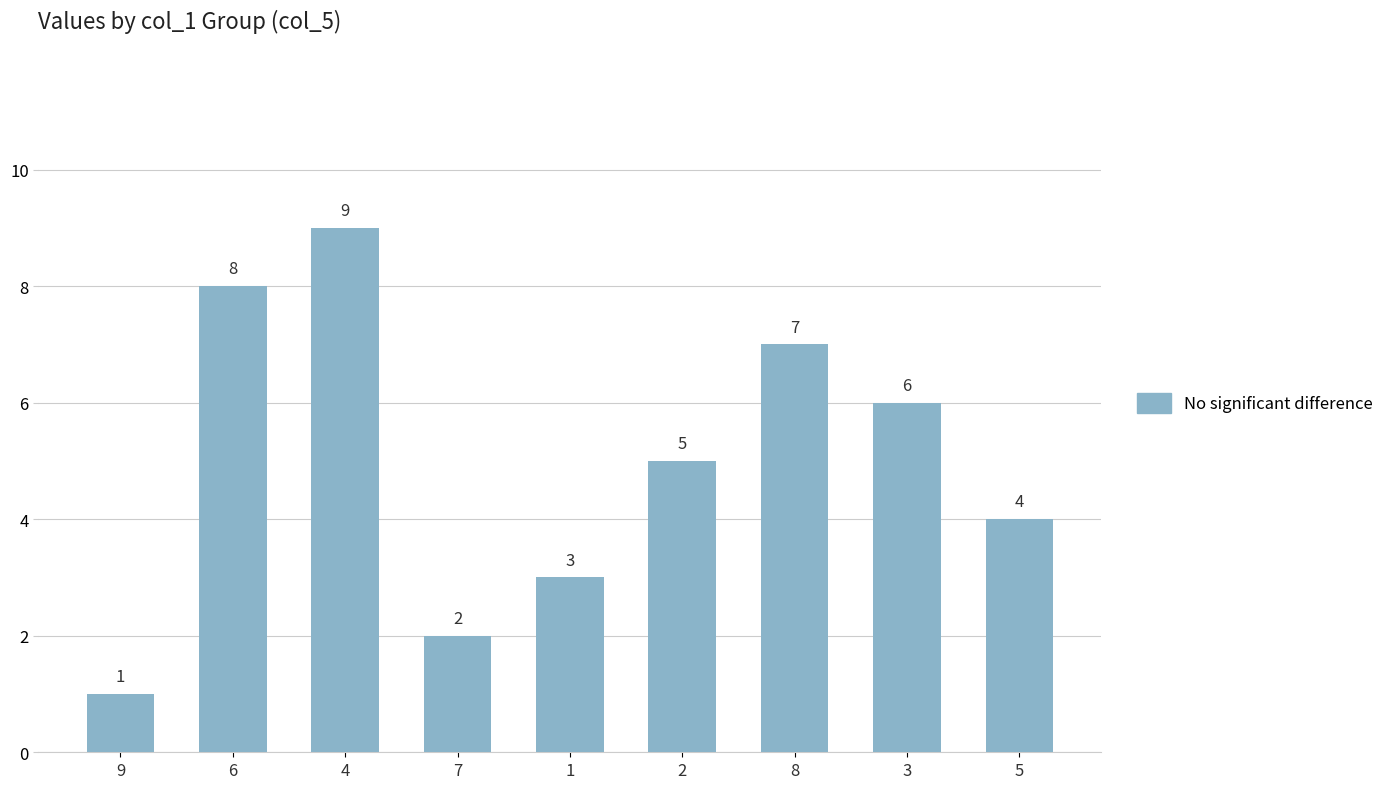

List the labels in order of value, smallest first.

9, 7, 1, 5, 2, 3, 8, 6, 4